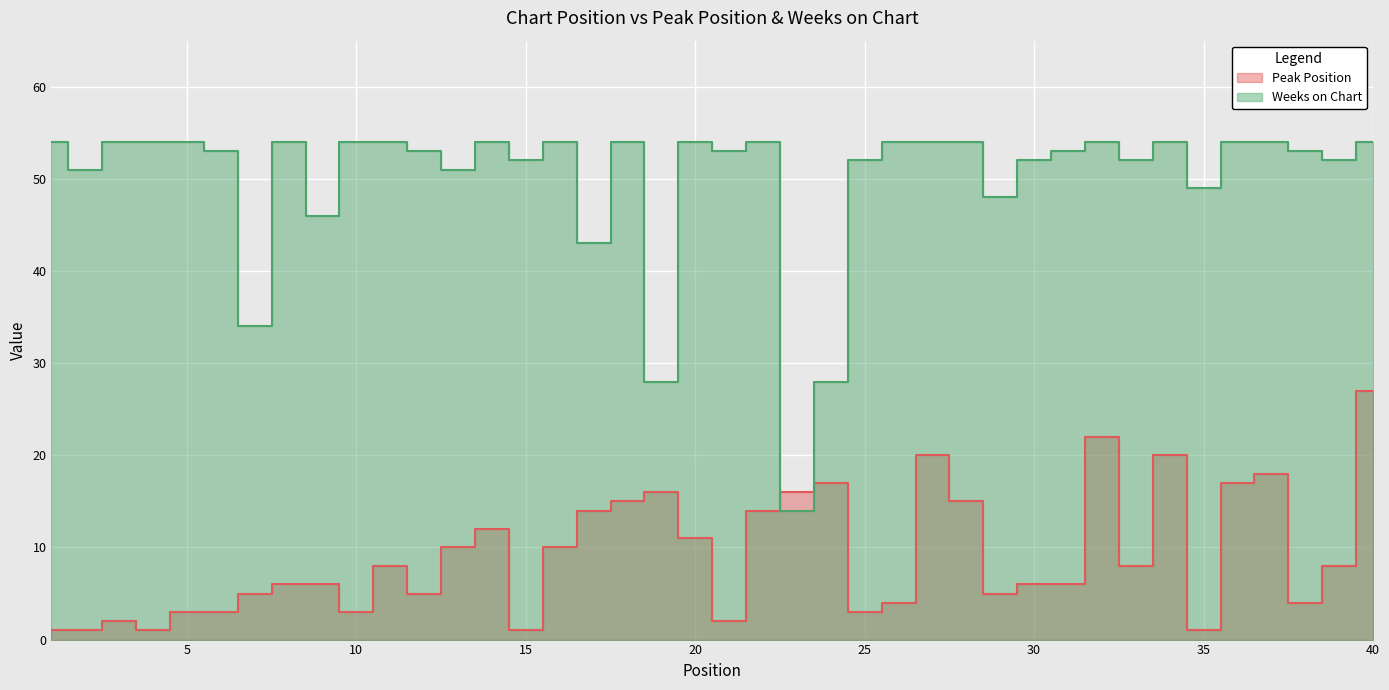

Which has a higher value, 33 or 26?

33